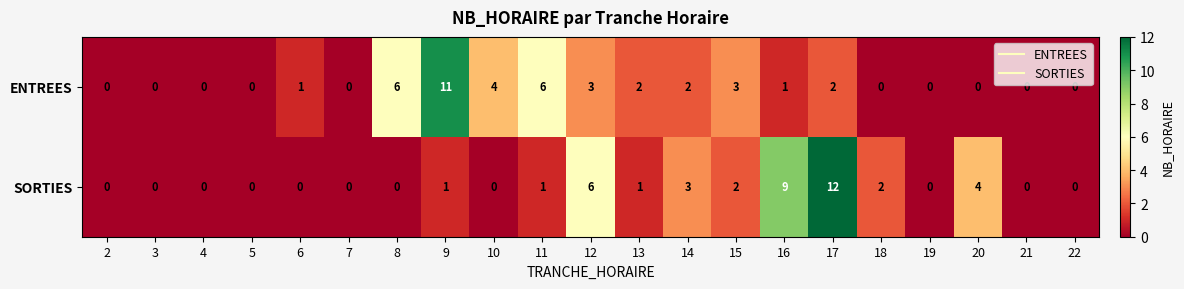

How many positive values does the ENTREES series have?

11